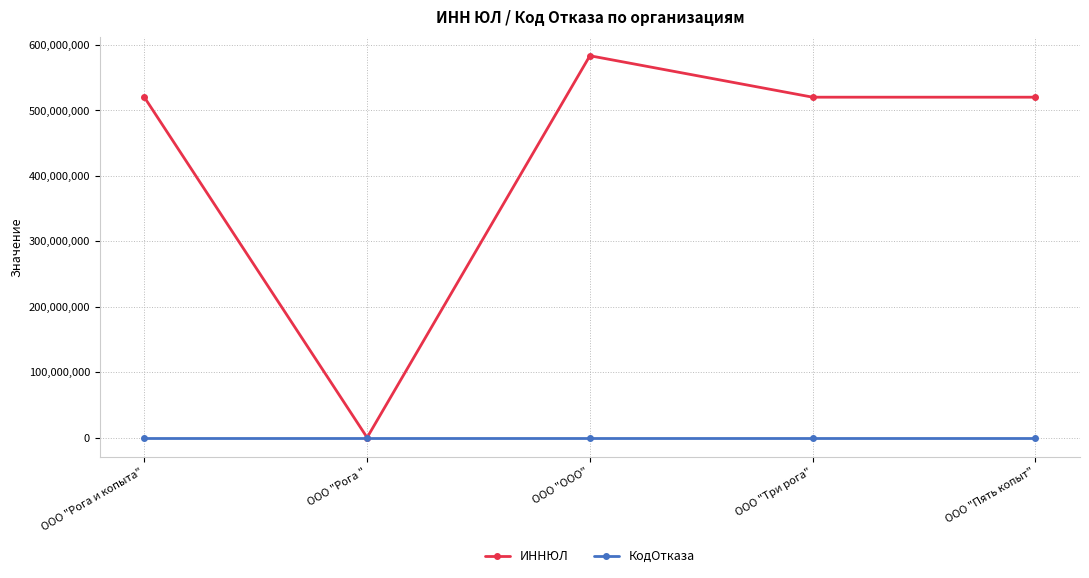

What is the sum of the КодОтказа values at ООО "Пять копыт" and ООО "Рога "?

6